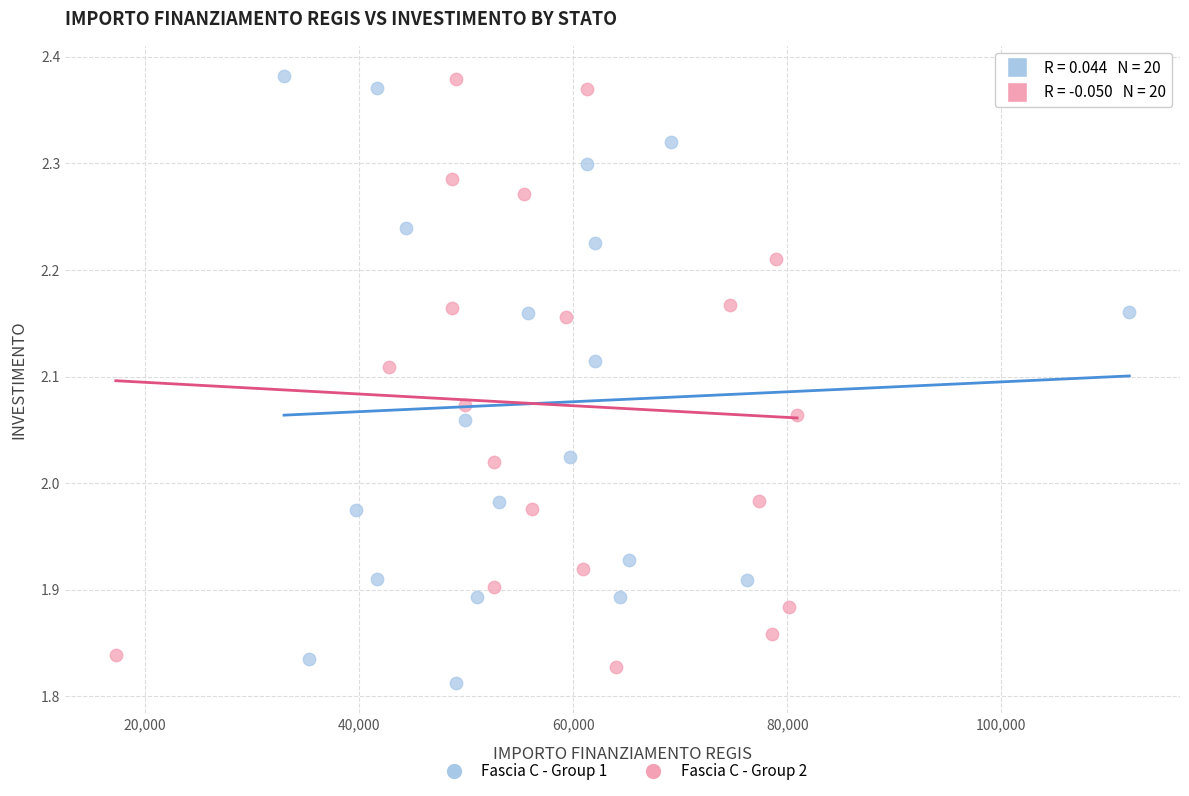

What are all the series names shown in the legend?

Fascia C - Group 1, Fascia C - Group 2